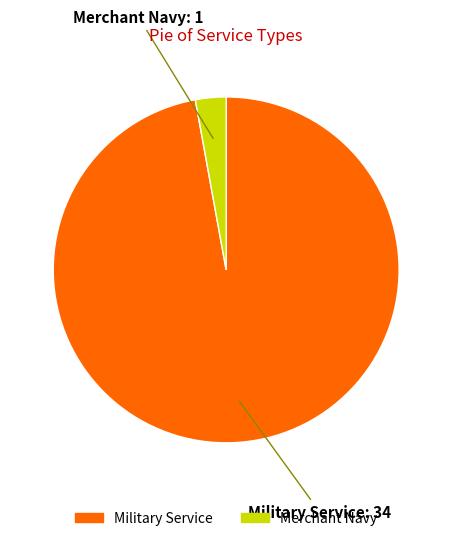

Is the sum of Military Service and Merchant Navy greater than half?

Yes